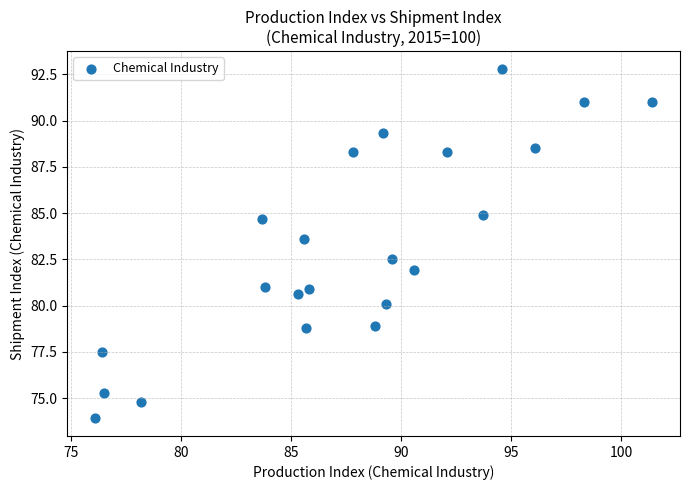

What is the range of X values (max minus min)?

25.3